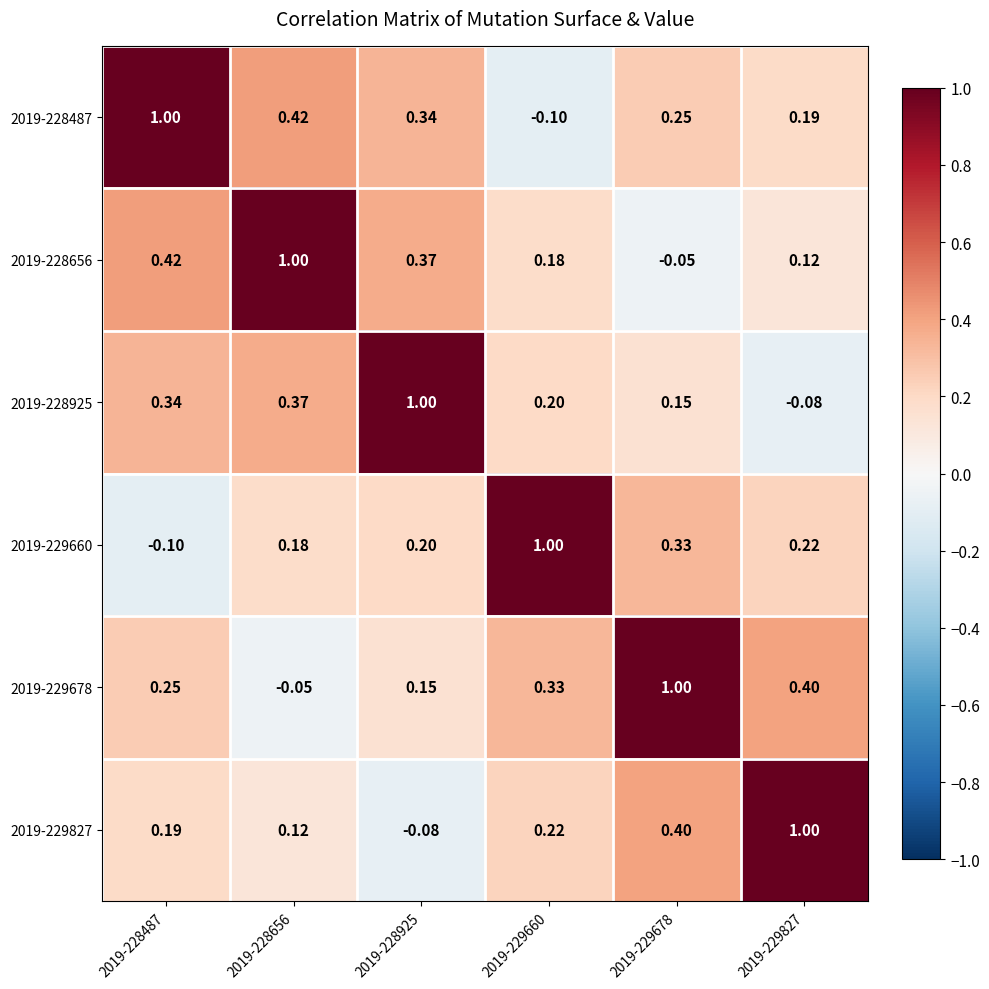

Is the value of 2019-229678 at 2019-229678 greater than the value of 2019-228656 at 2019-229678?

Yes